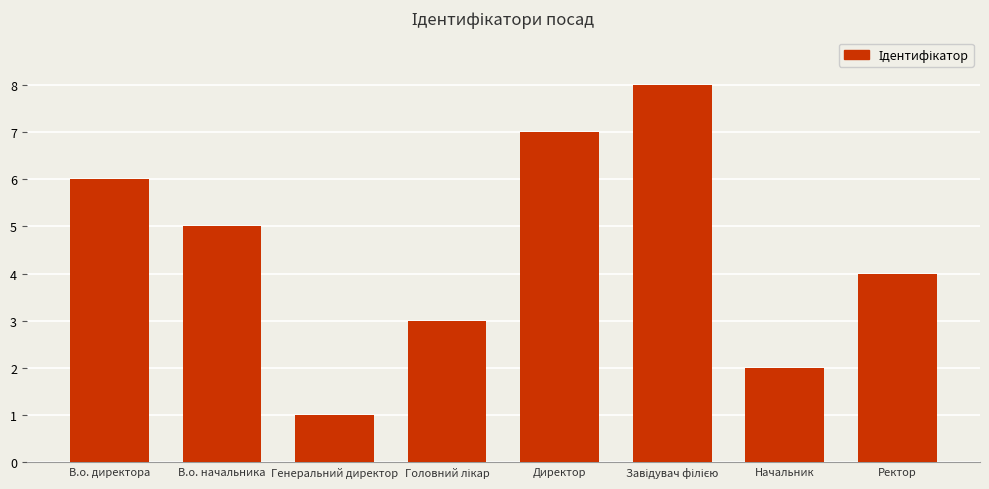

What is the difference between the maximum and minimum values?

7